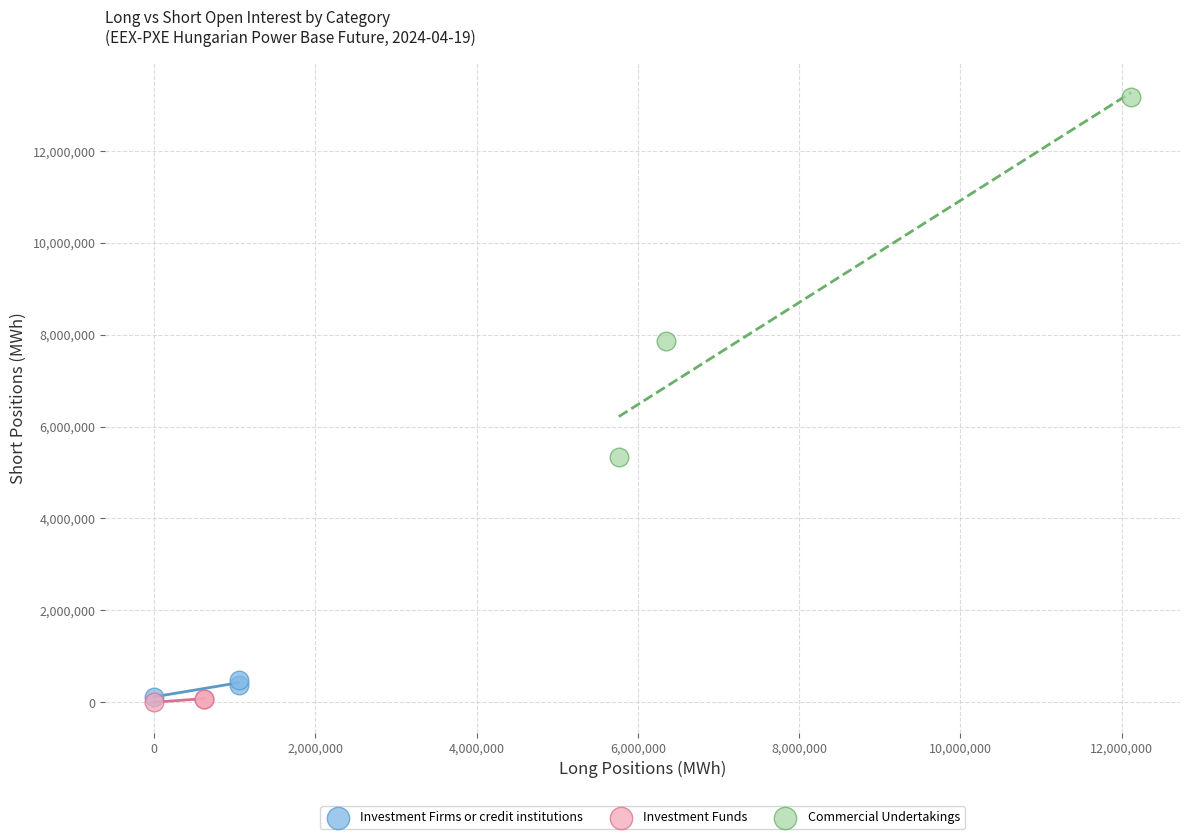

Which series contains the highest Y value?

Commercial Undertakings